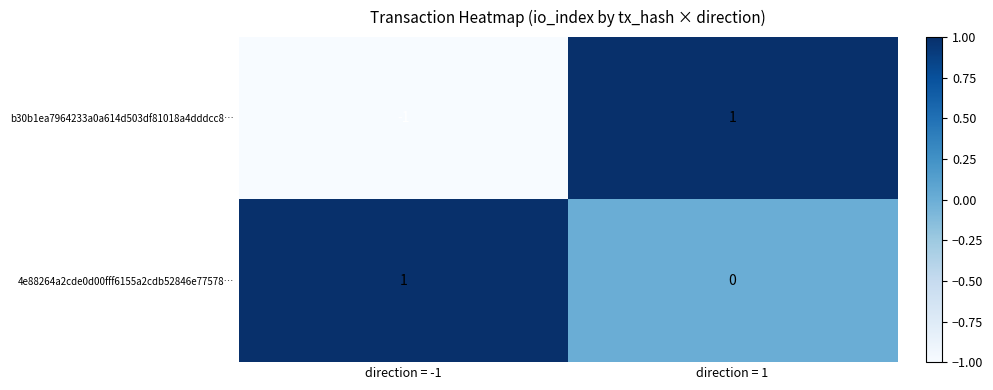

List the series in order of their overall mean, highest first.

4e88264a2cde0d00fff6155a2cdb52846e77578…, b30b1ea7964233a0a614d503df81018a4dddcc8…